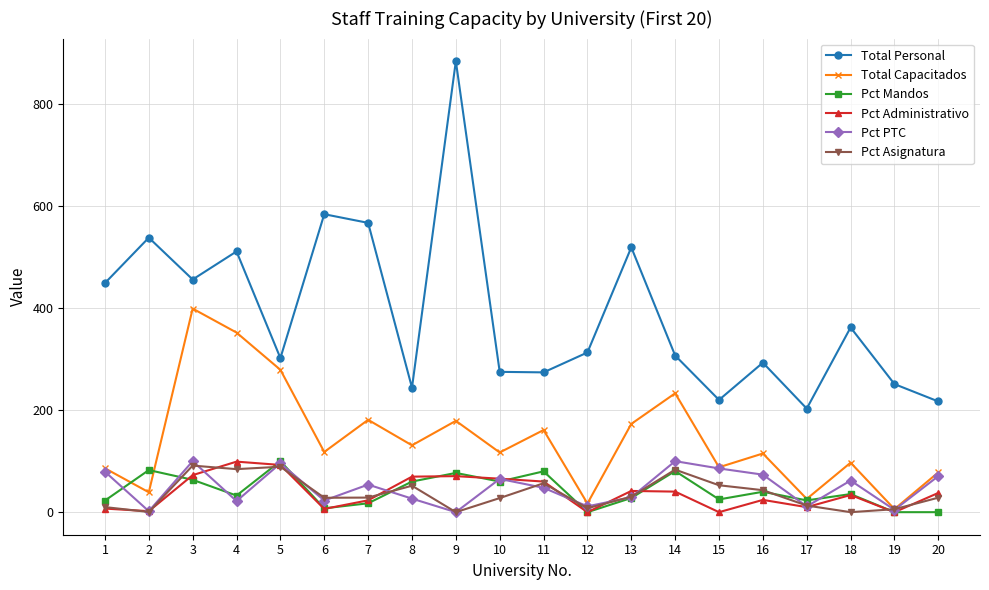

Which series has the largest total across all categories?

Total Personal